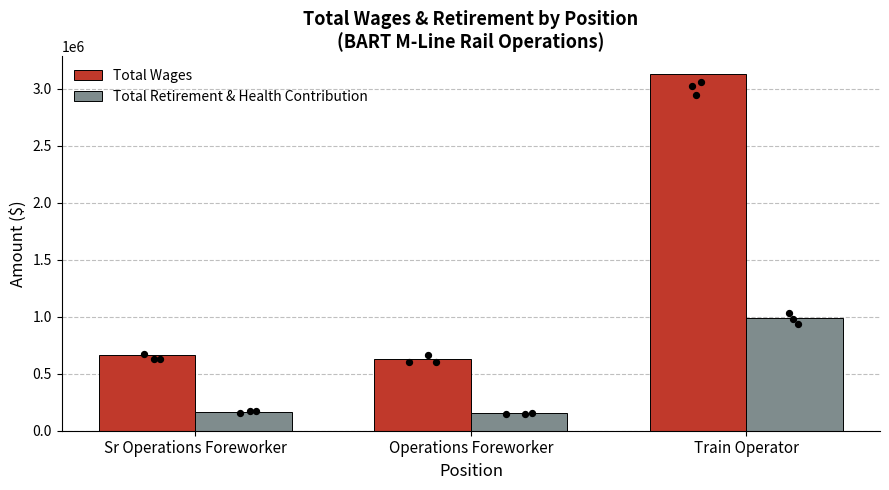

At which category is the sum across all series the highest?

Train Operator